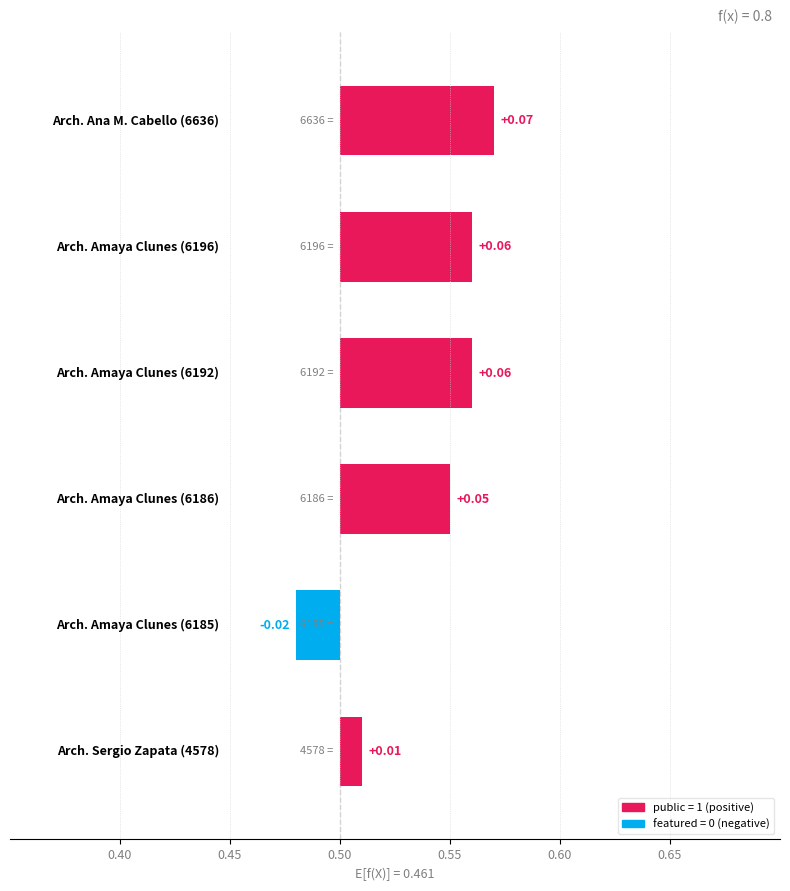

At which category is the sum across all series the highest?

Archivo personal Ana María Cabello